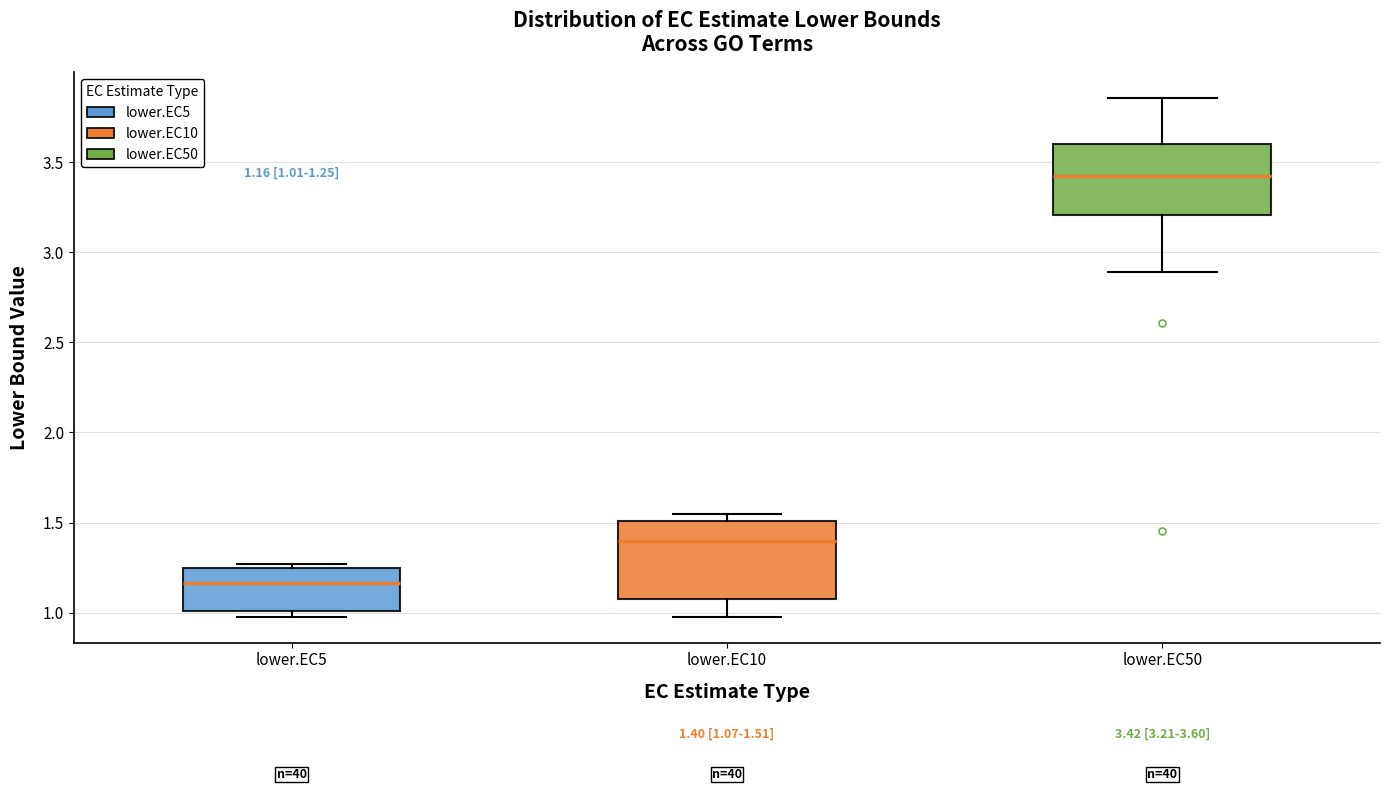

Which box's median line is the highest?

lower.EC50